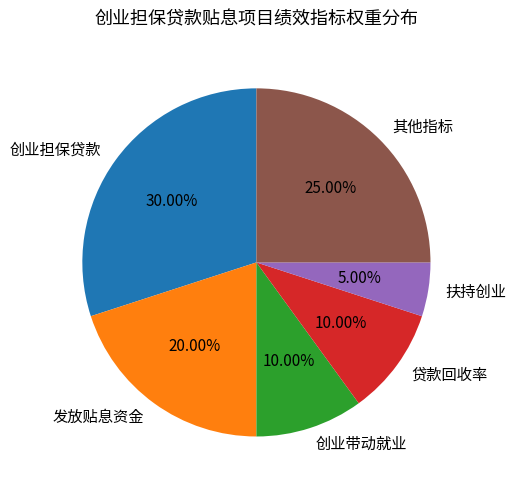

What is the ratio of the value at 发放贴息资金 to the value at 创业带动就业?

2.0